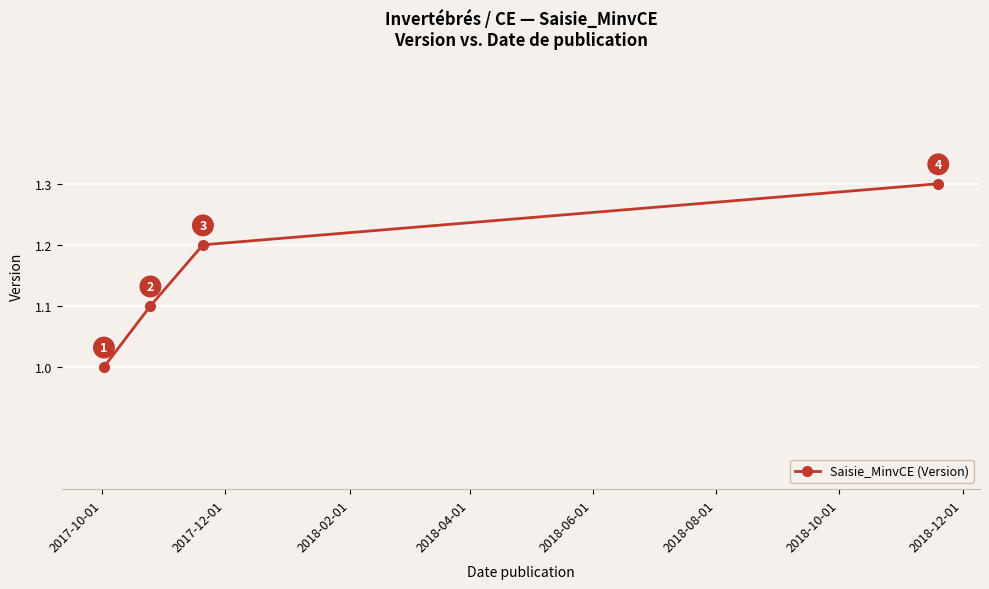

True or false: the data has more than 2 interior local peaks.

False